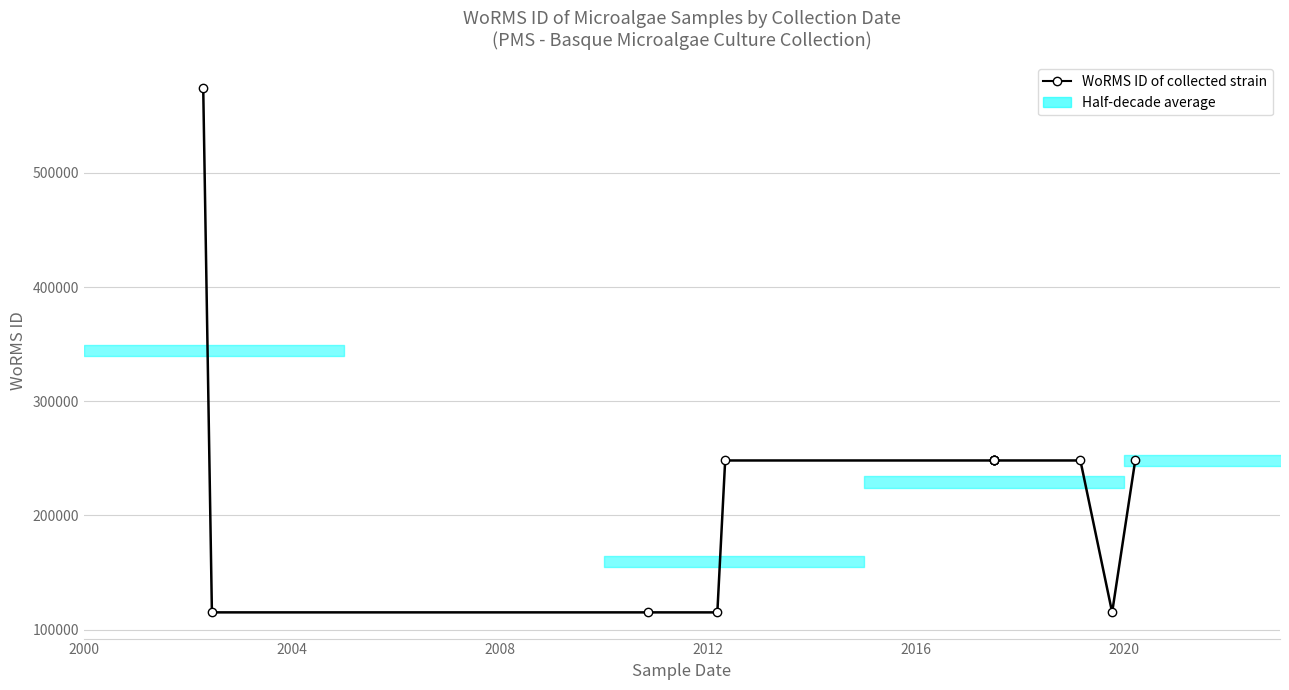

What is the minimum value shown in the chart?

115085